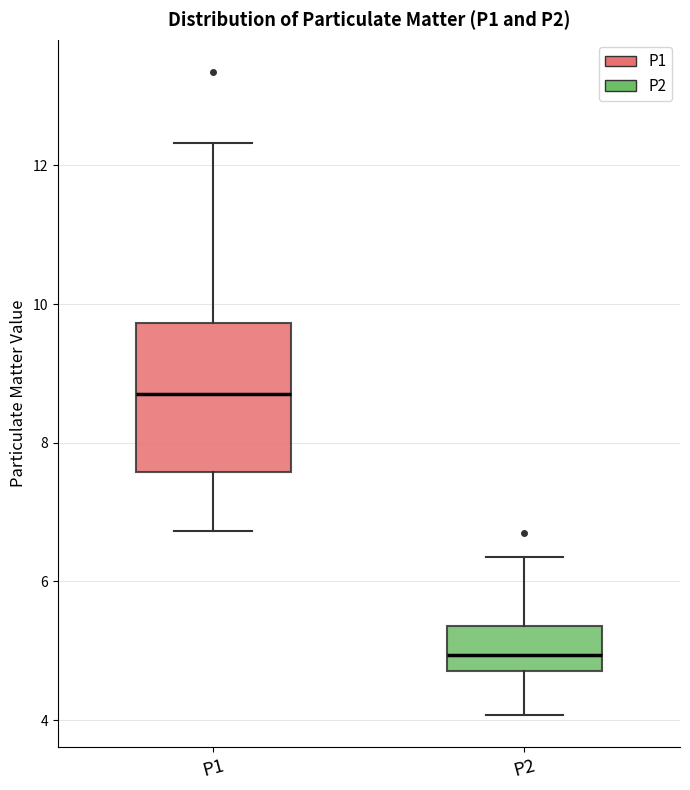

Comparing the boxes themselves (not the whiskers), which one is the tallest?

P1